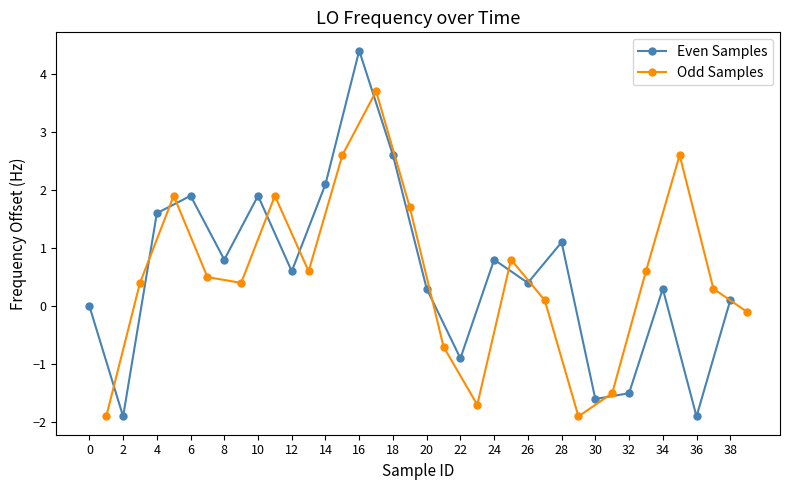

Which has a higher value, 36 or 4?

4